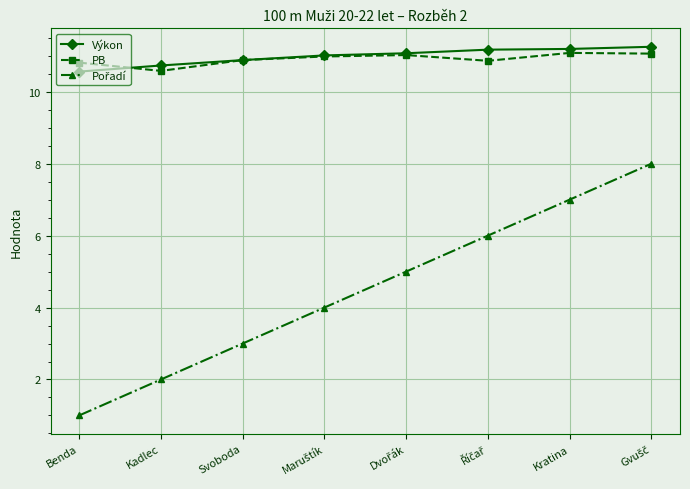

What is the sum of the PB values at Svoboda and Benda?

21.7